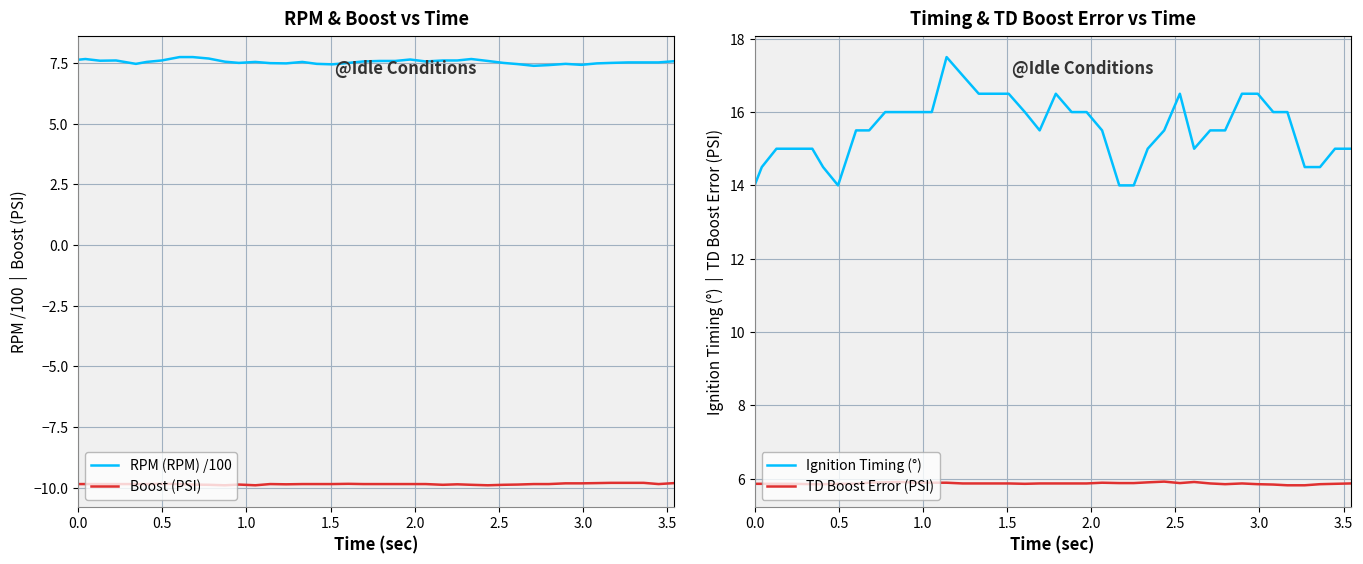

What is the sum of all Ignition Timing (°) values?

621.5